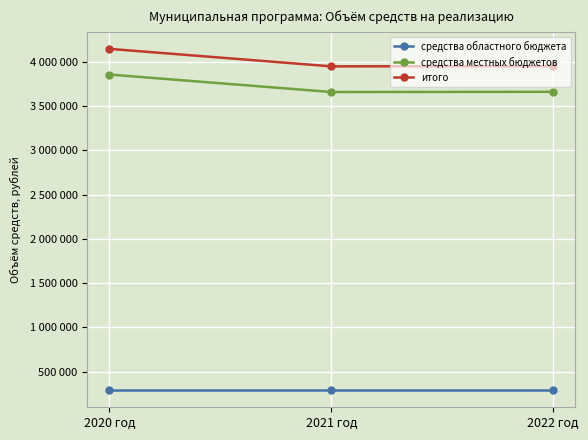

Is the value of средства местных бюджетов at 2022 год greater than the value of средства областного бюджета at 2022 год?

Yes